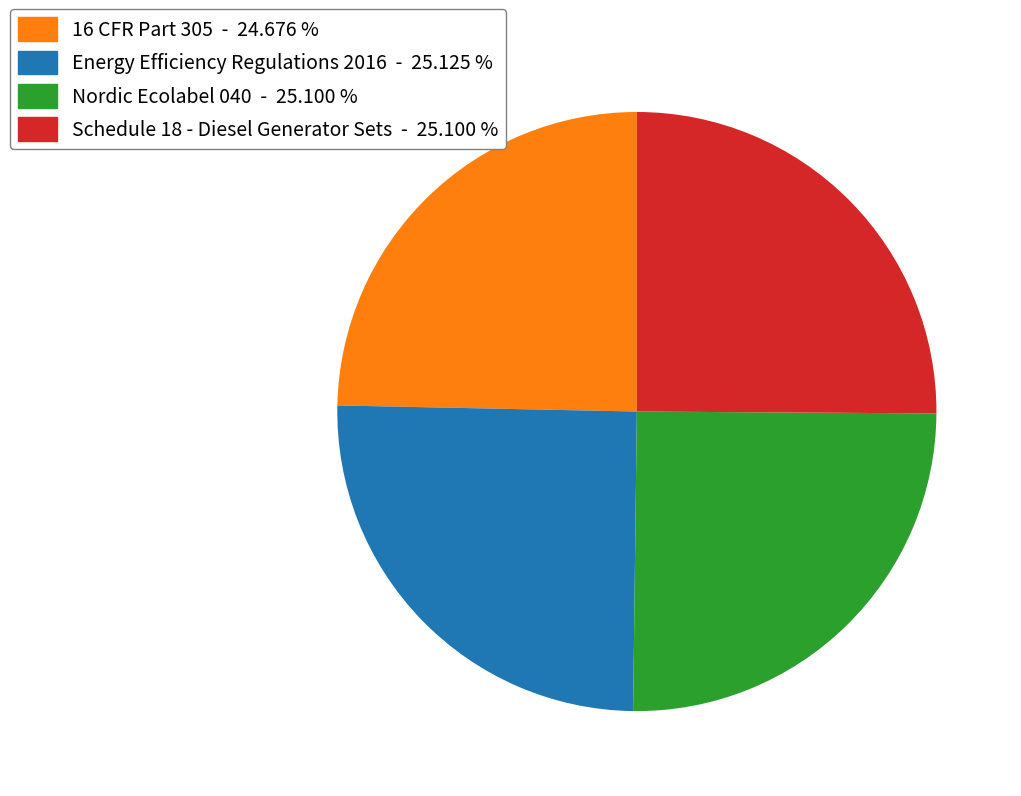

The Energy Efficiency Regulations 2016 slice represents 25% of the pie. True or false?

True